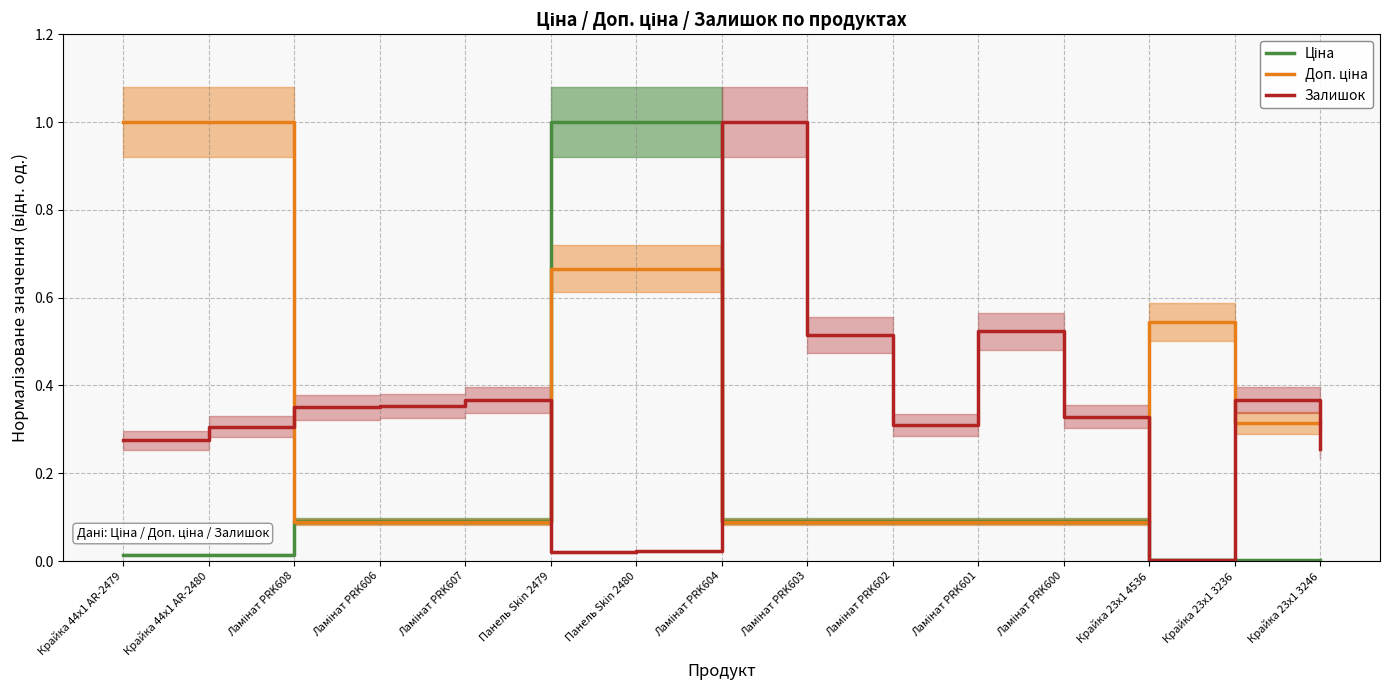

What position from the right is Ламінат PRK601?

5